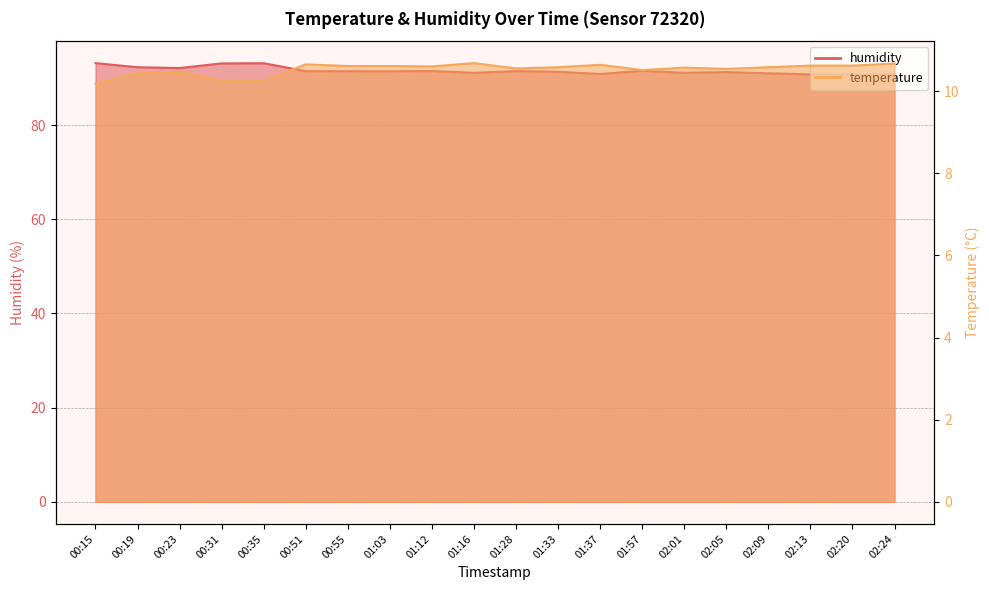

True or false: humidity and temperature intersect in this chart.

False